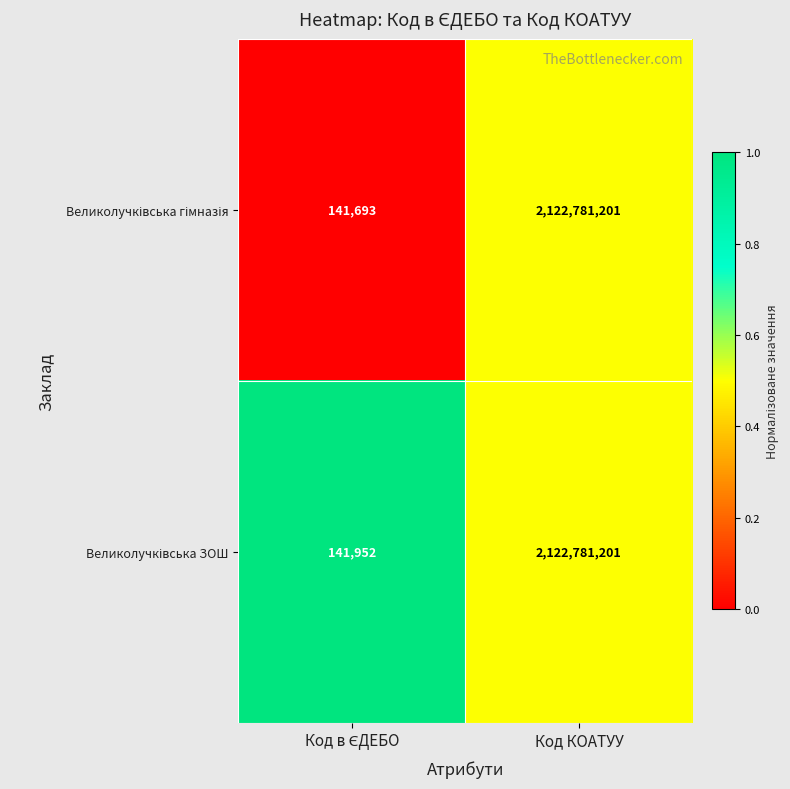

At which category does the chart reach its peak across all series?

Код КОАТУУ